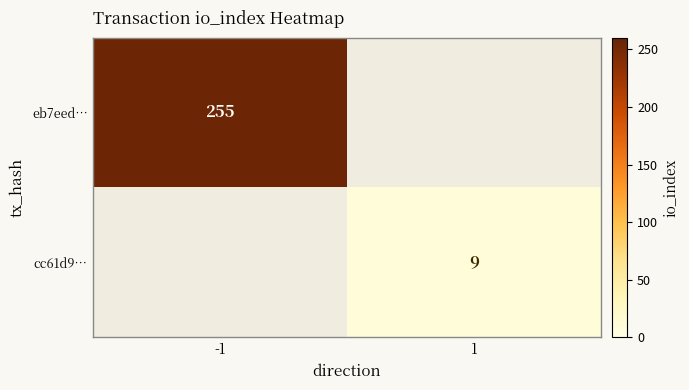

The value of eb7eed… at -1 is 444. True or false?

False